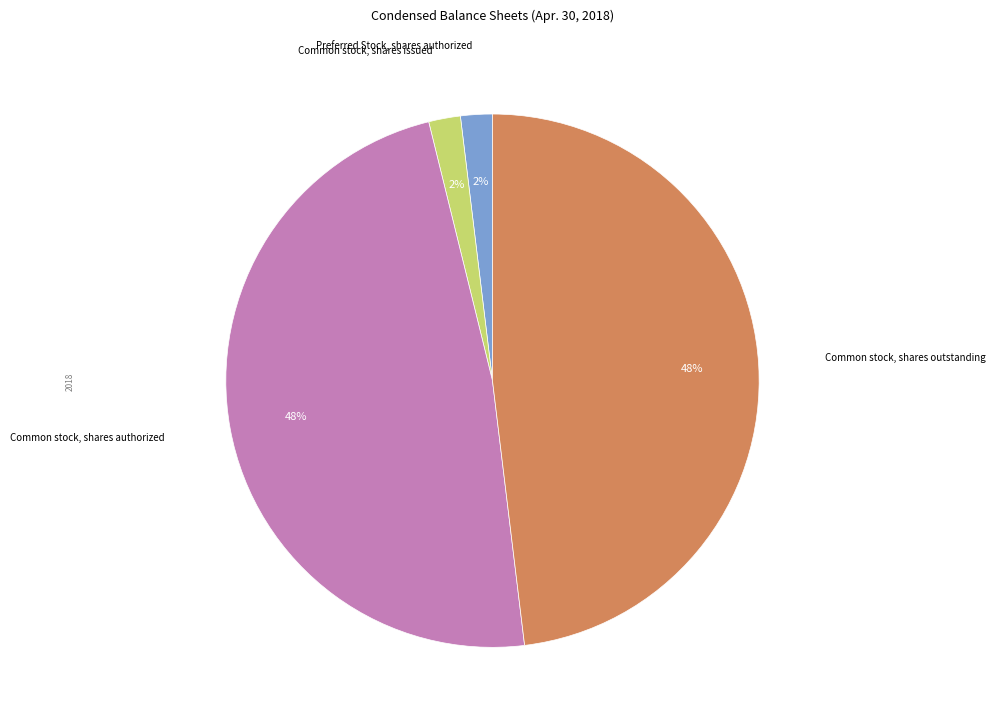

To the nearest percent, what is the average slice percentage?

25%